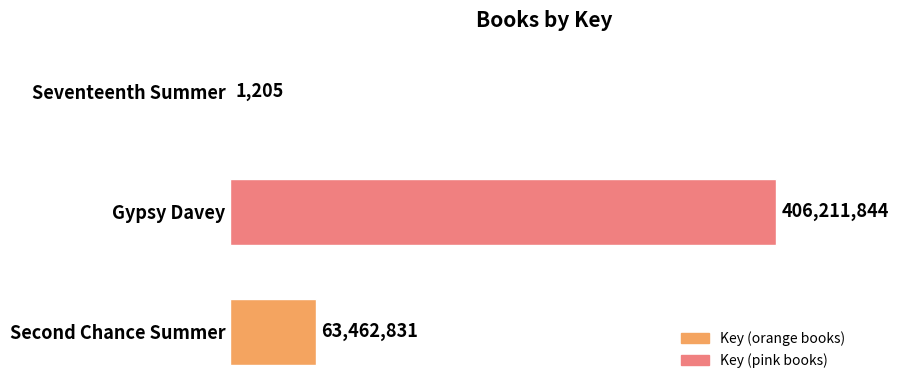

How many data points are above 63462831?

1